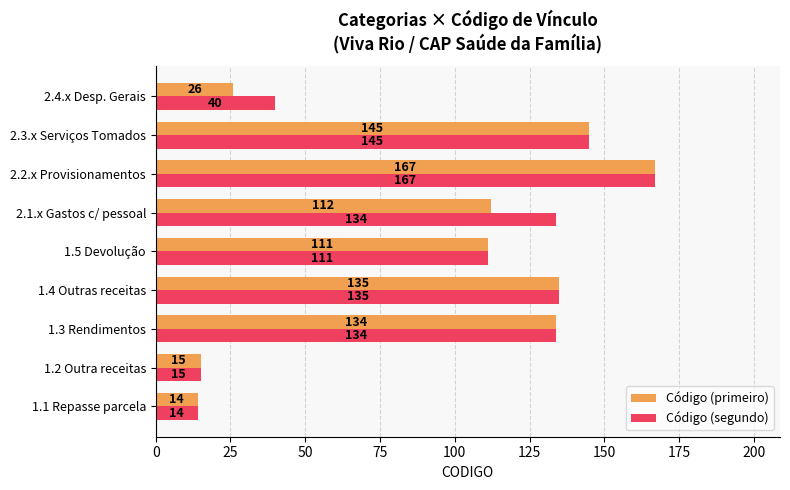

At which label is Código (primeiro) closest to 90?

1.5 Devolução